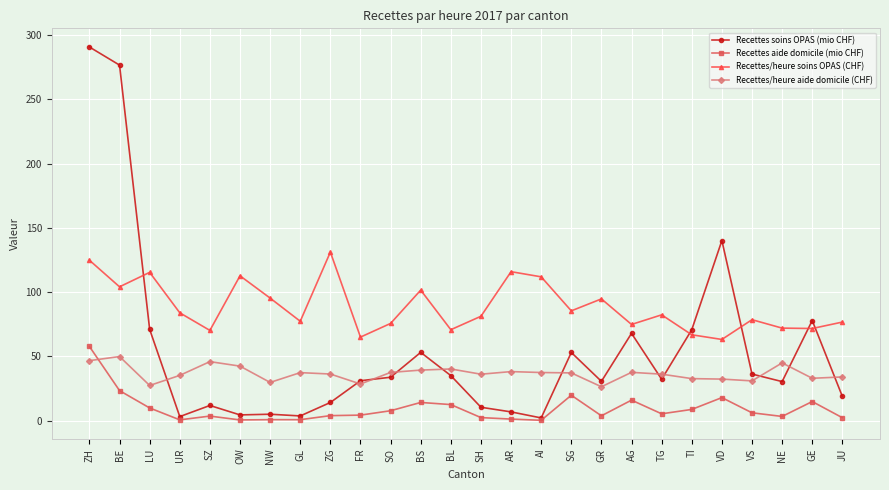

Which series has the widest spread of values?

Recettes soins OPAS (mio CHF)